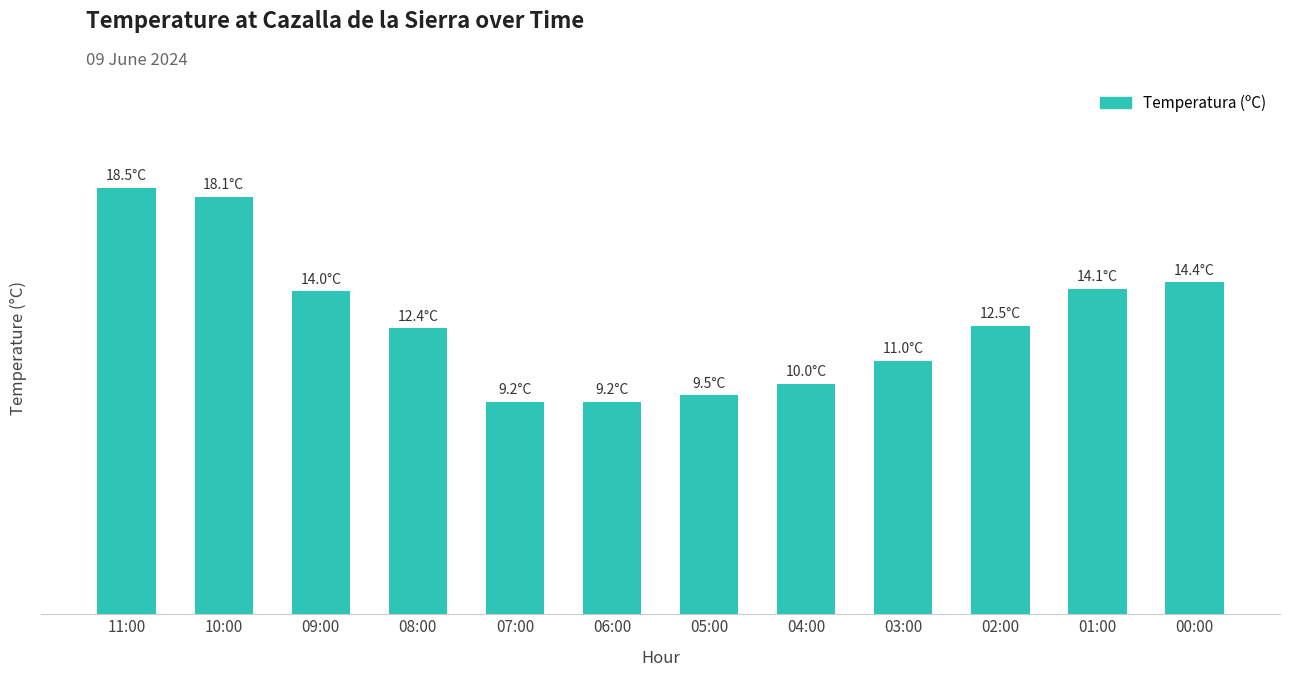

Are the bars horizontal?

No